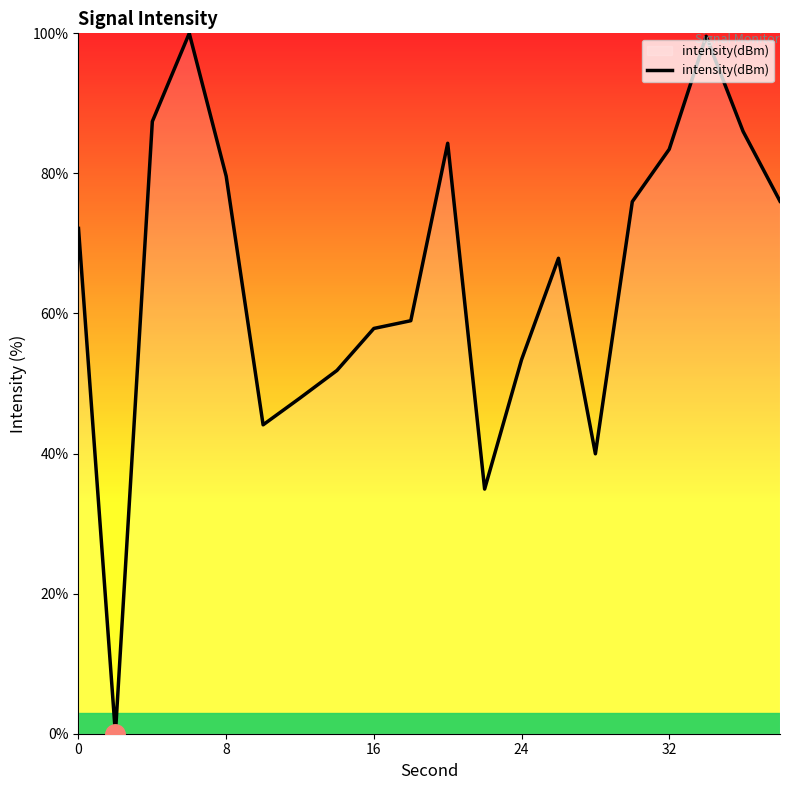

How many interior local peaks (higher than both neighbors) does the data have?

4